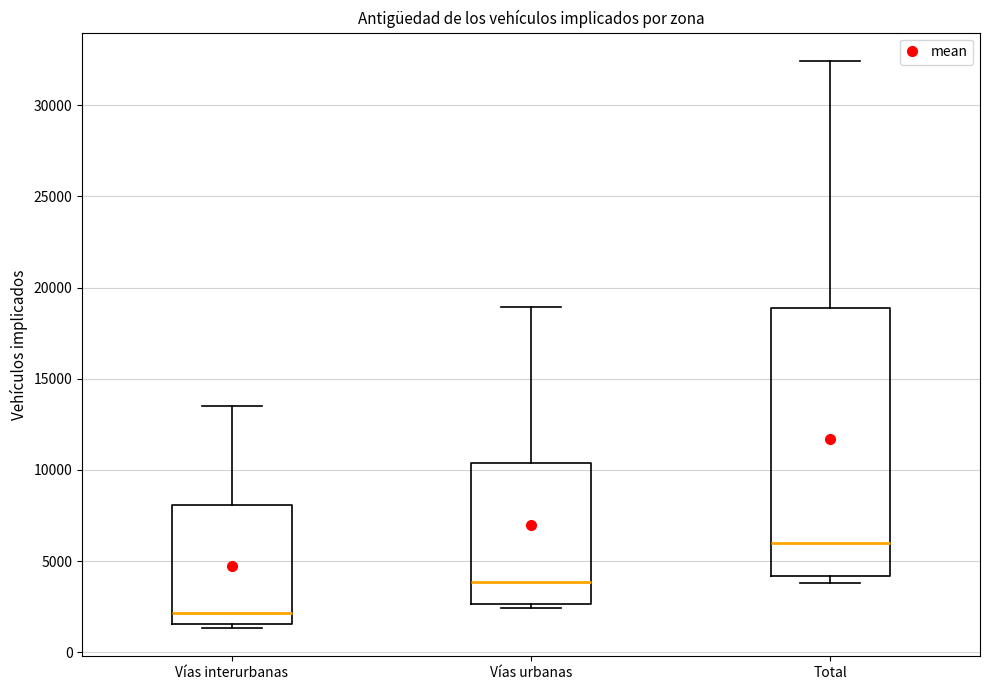

Reading left to right, read every box against the y-axis: the position of its median line, the range the box covers, and the ends of its whiskers. The values are not printed on the chart, so give them approximately, as read against the axis.

Vías interurbanas: median 2000, box 1500 to 8000, whiskers 1500 (just below the box's lower edge) to 13500
Vías urbanas: median 4000, box 2500 to 10500, whiskers 2500 (just below the box's lower edge) to 19000
Total: median 6000, box 4000 to 19000, whiskers 4000 (just below the box's lower edge) to 32500